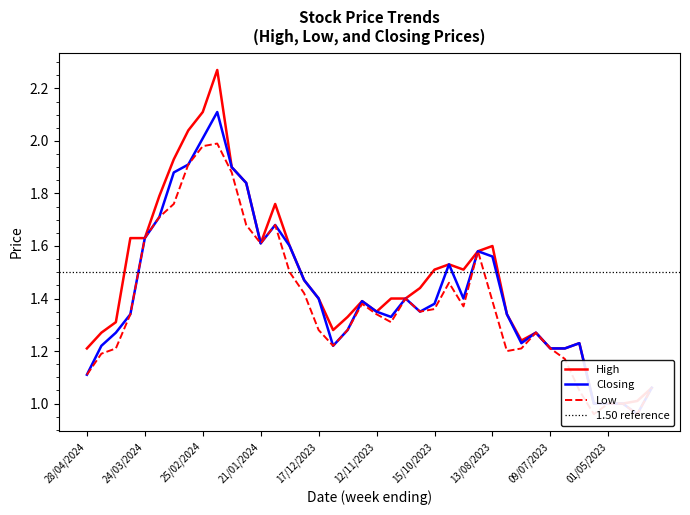

The Closing series shows 2.2 at 31/12/2023. True or false?

False